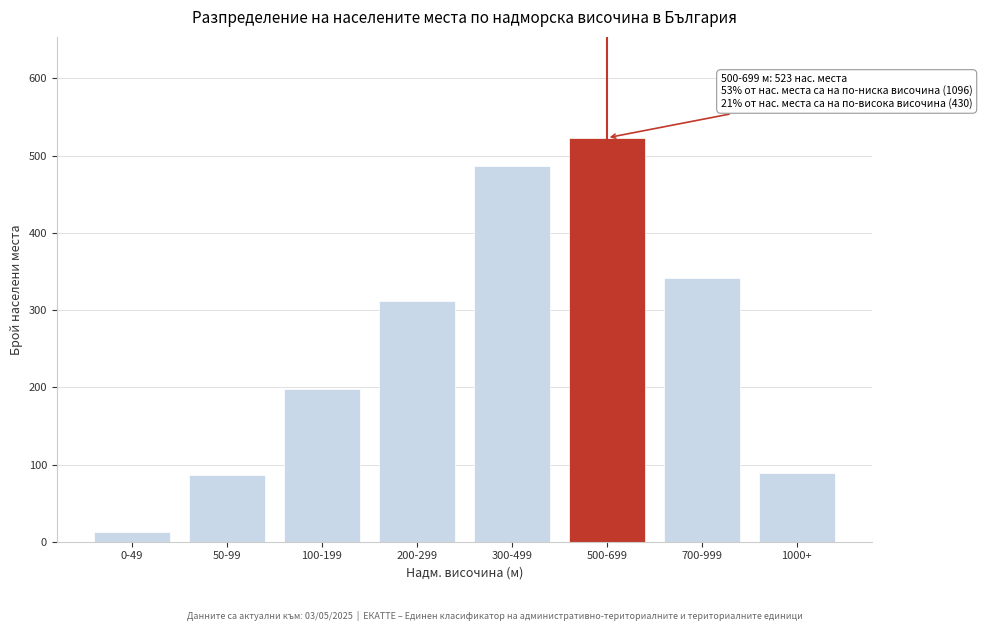

True or false: the data shows 321 at 100-199.

False